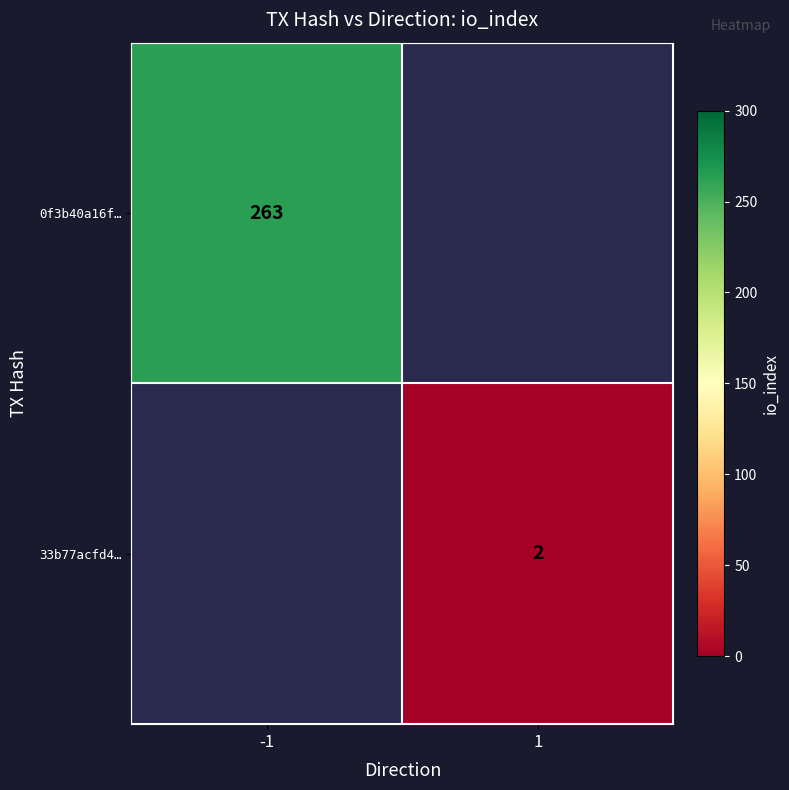

The 0f3b40a16f… series shows 53 at -1. True or false?

False